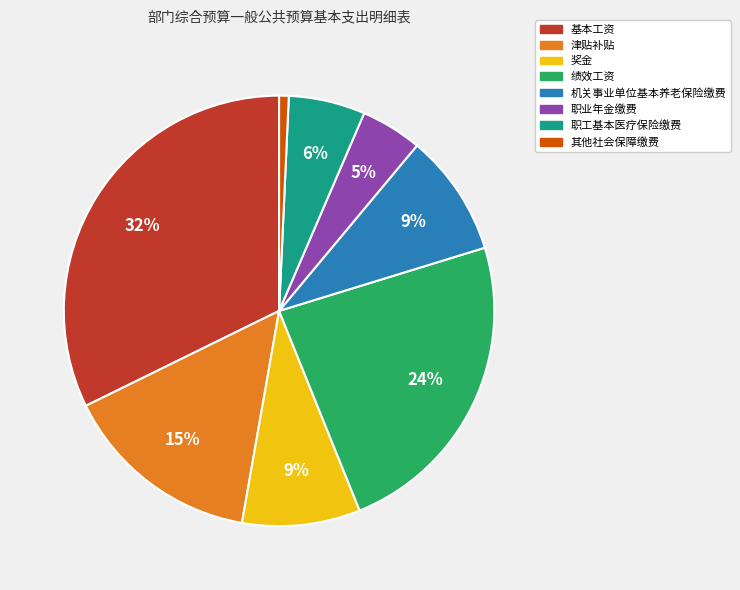

Which has a higher value, 职工基本医疗保险缴费 or 其他社会保障缴费?

职工基本医疗保险缴费